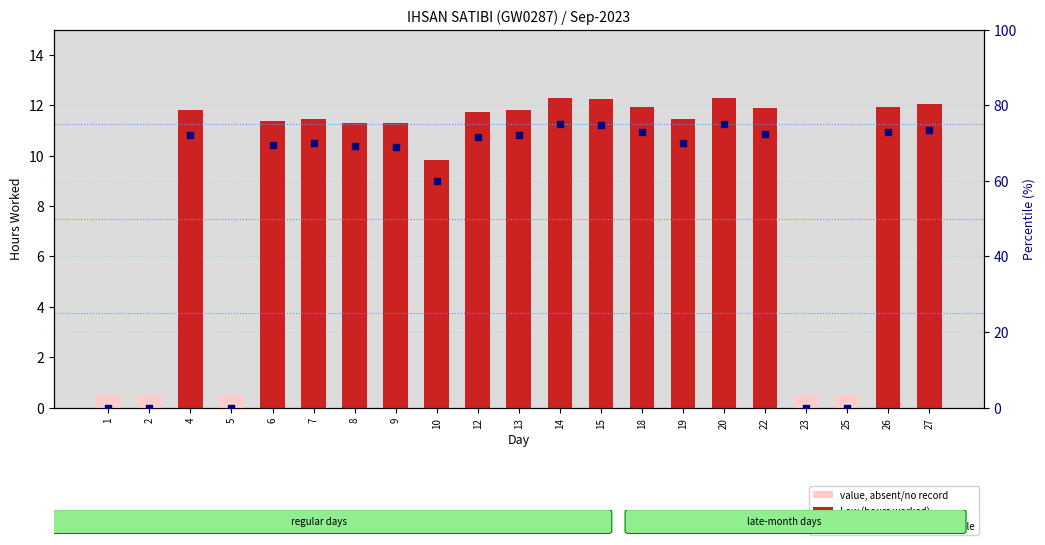

What is the change in value from 14 to 25?

-75.0